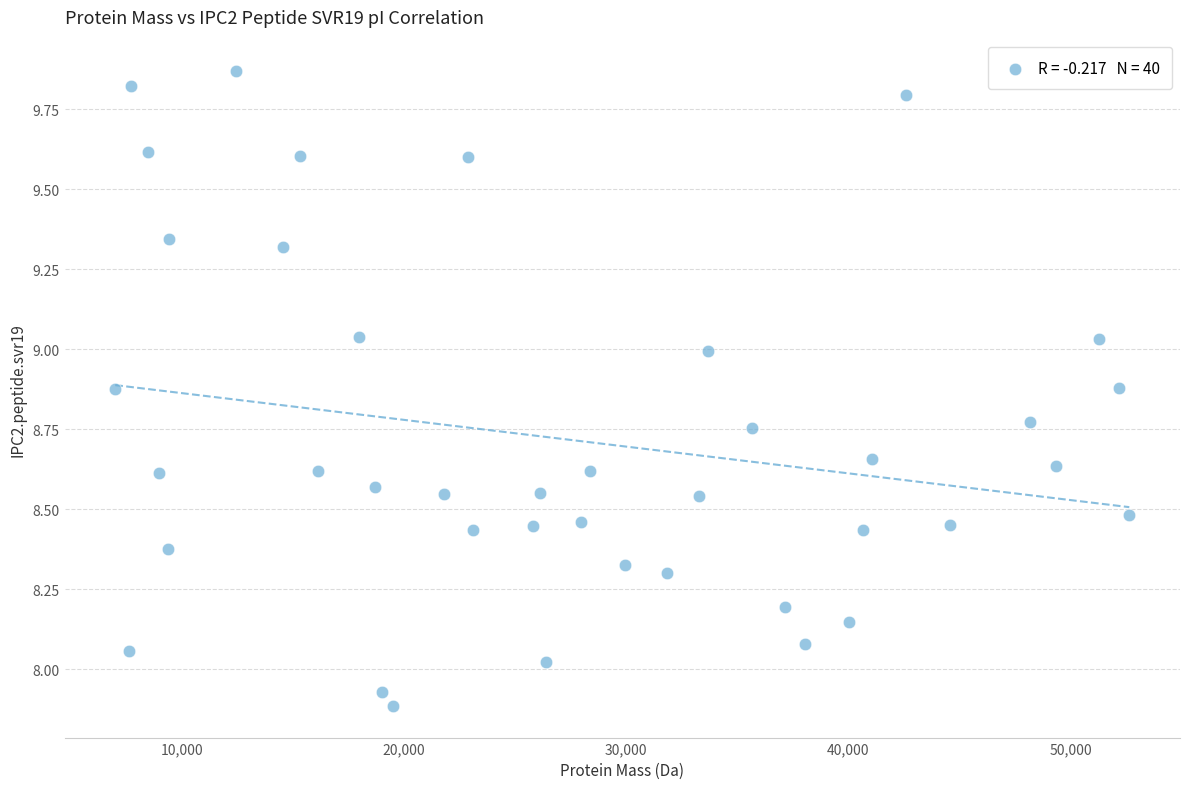

How many data points are displayed?

40